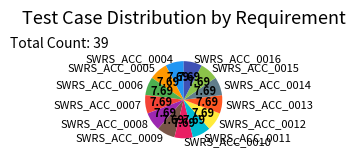

Approximately how many times larger is the value at SWRS_ACC_0010 compared to SWRS_ACC_0007?

1.0